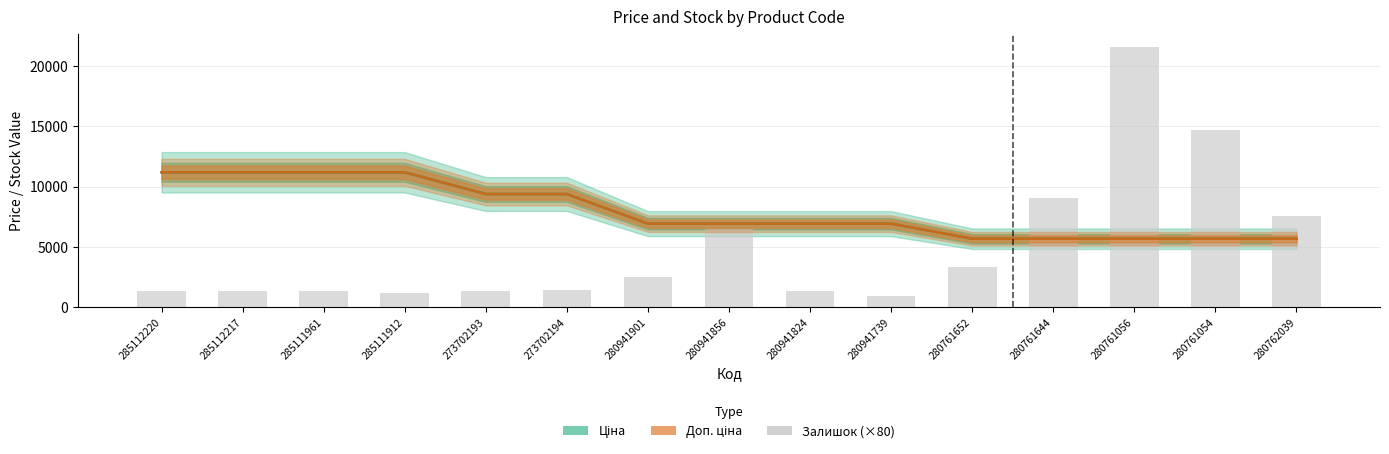

The Ціна series shows 9360.7 at 280761652. True or false?

False